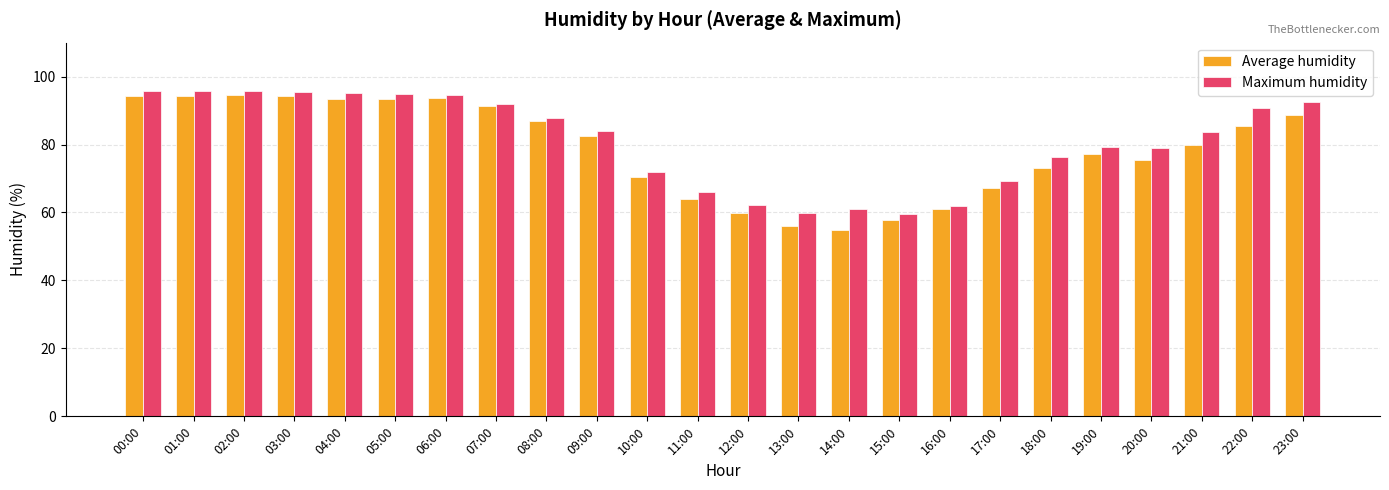

What is the total value across all series at 15:00?

117.2